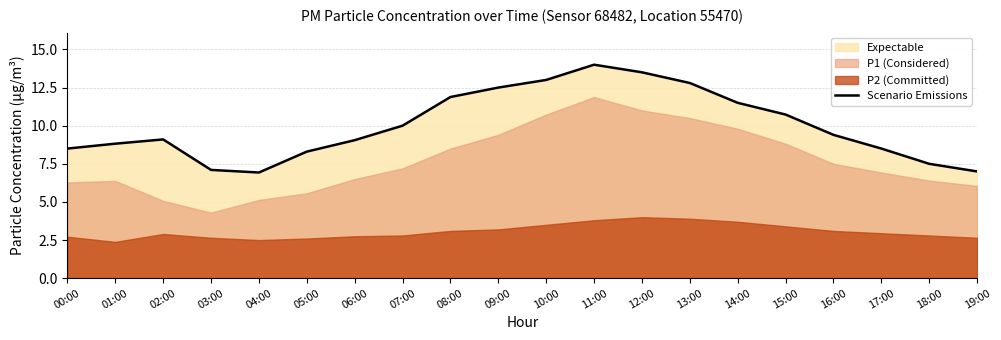

Does the chart have visible grid lines?

Yes